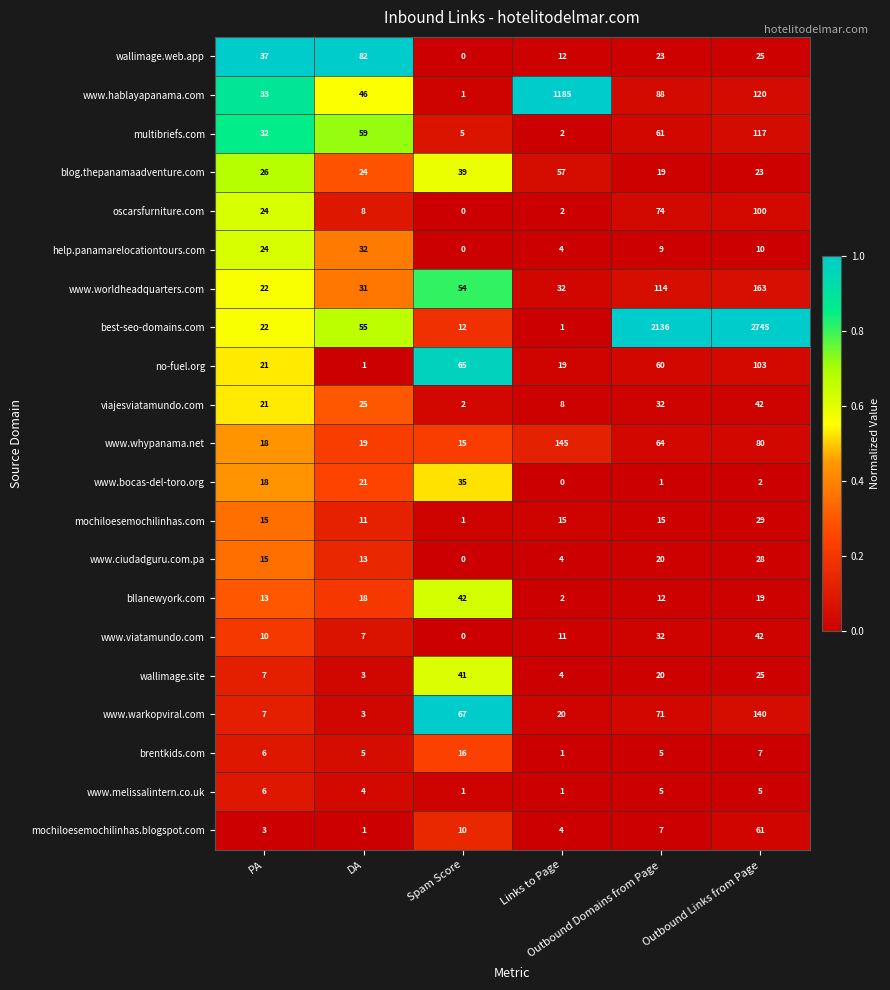

Which series has the widest spread of values?

best-seo-domains.com